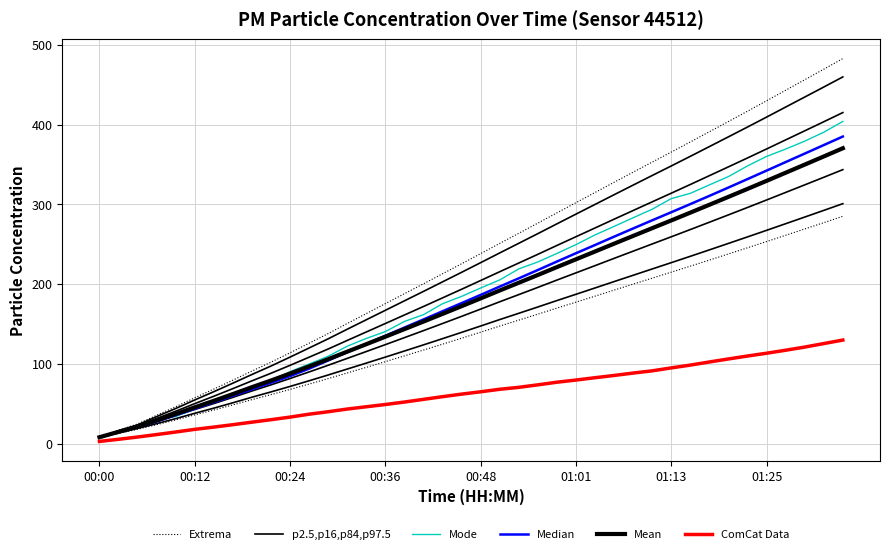

What is the maximum value for Mode?

403.9